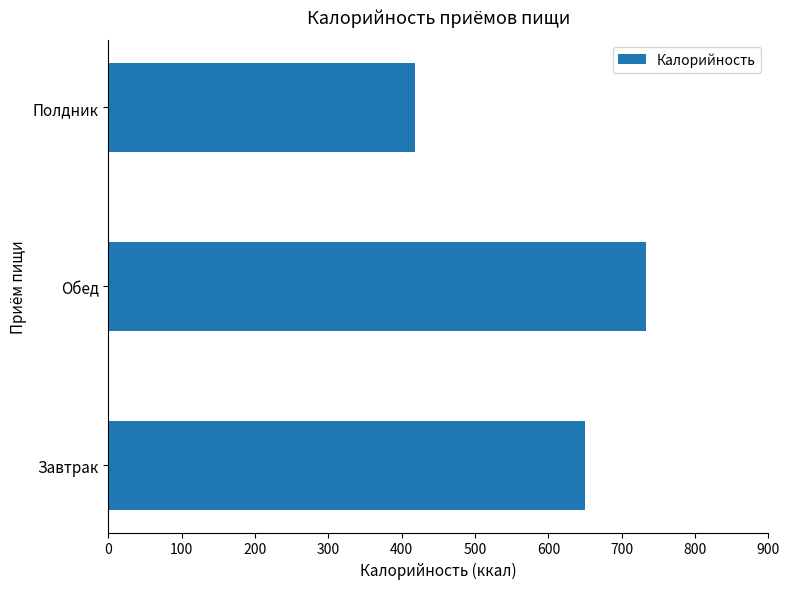

What is the difference between the maximum and second lowest values?

83.7